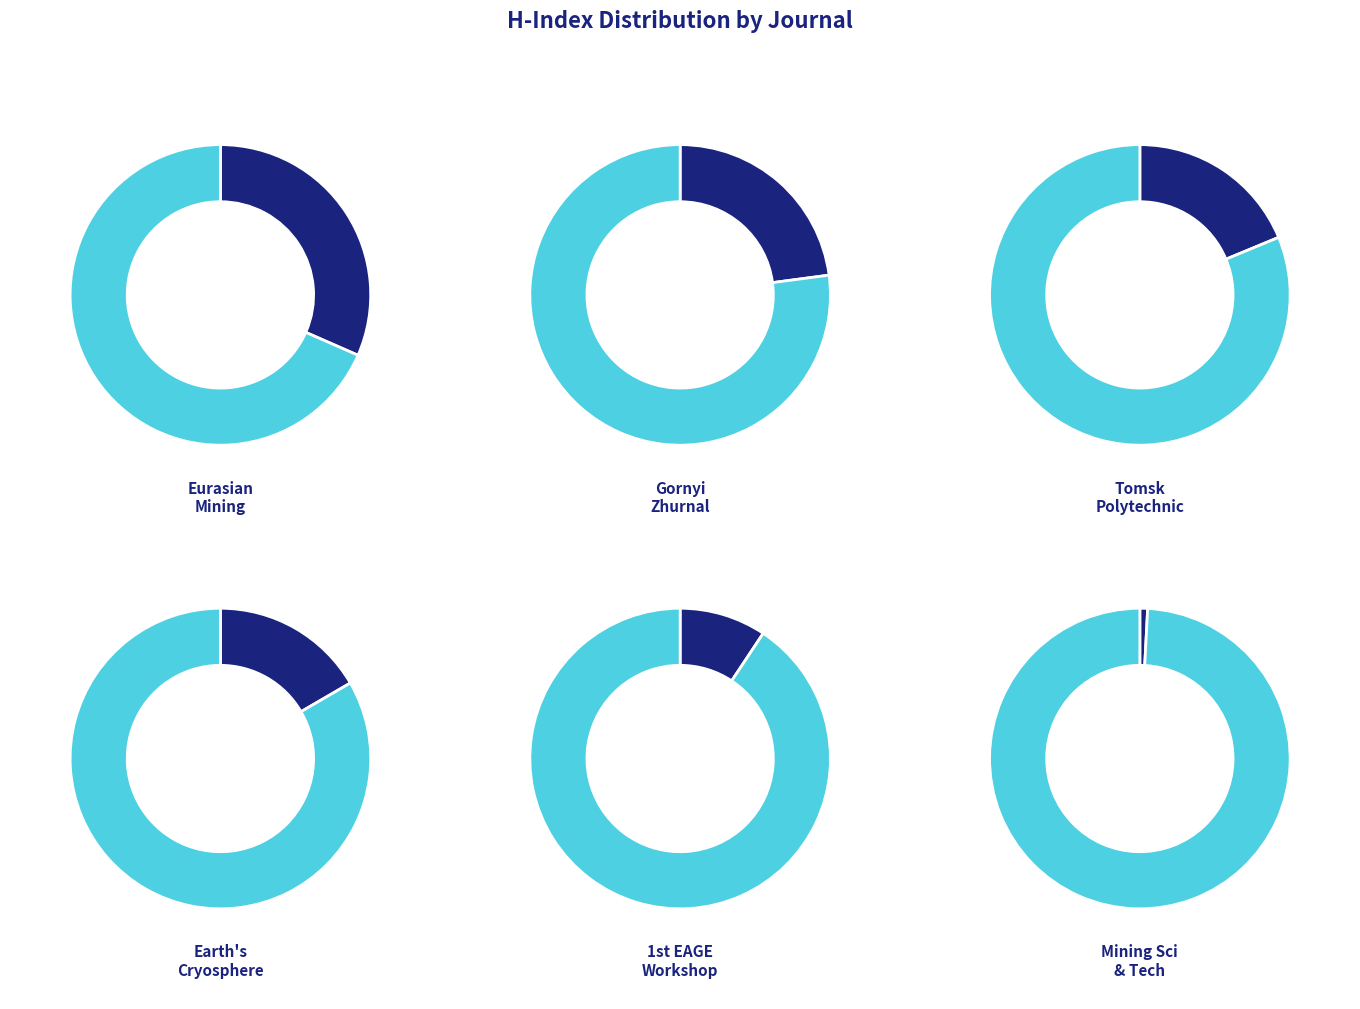

Which category has the smallest portion of the pie?

Mining Science and Technology